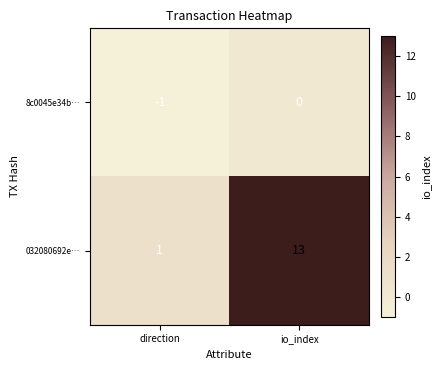

Reading right to left, extract all data points from this chart.

8c0045e34b…: 0	-1
032080692e…: 13	1